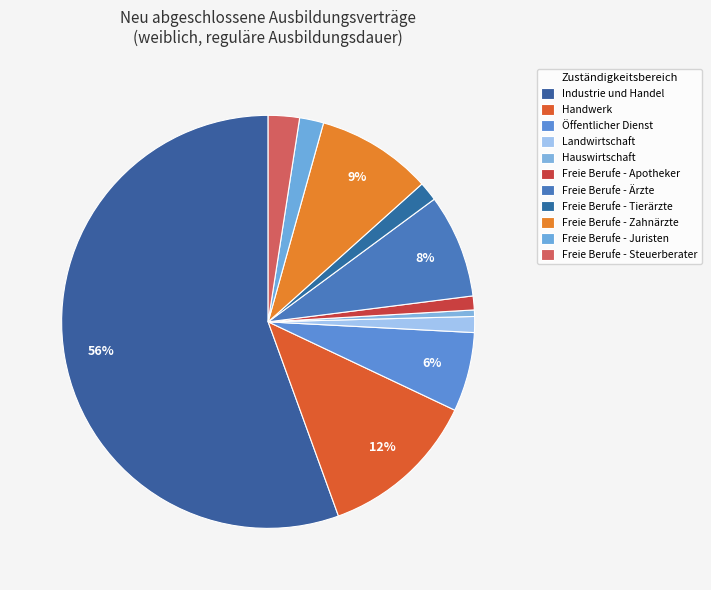

Count the number of slices in the pie.

11